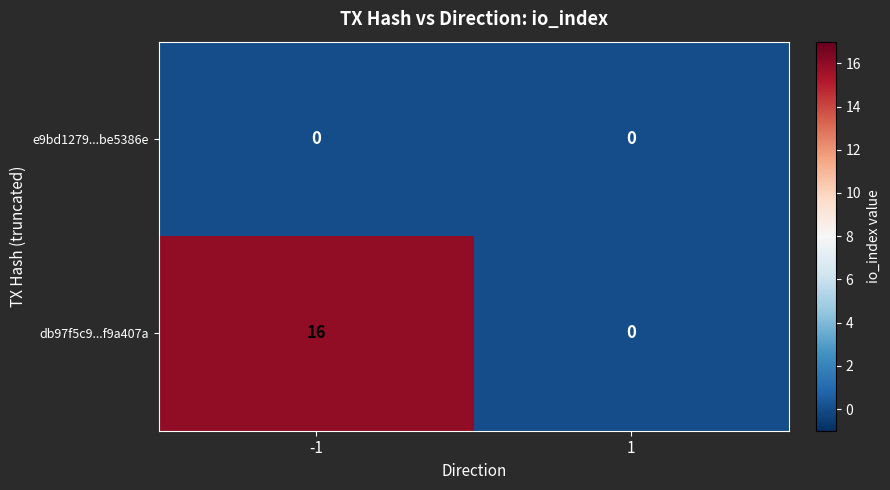

How many categories are shown in the chart?

2